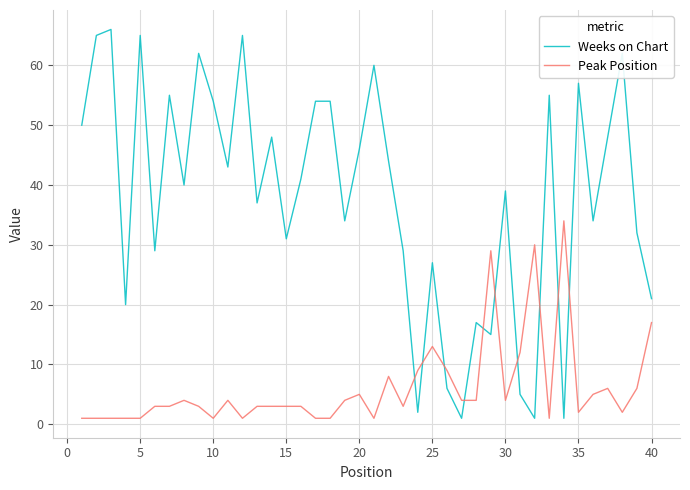

What are all the series names shown in the legend?

Weeks on Chart, Peak Position